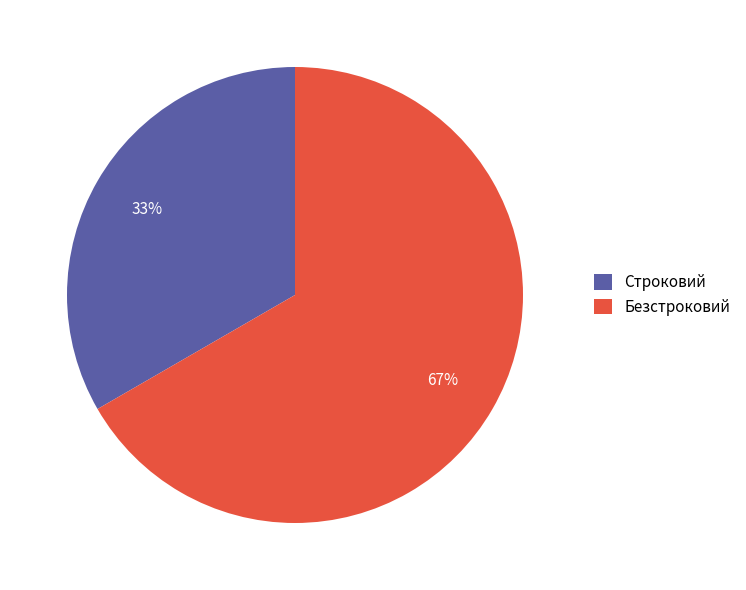

How many segments does this pie chart have?

2